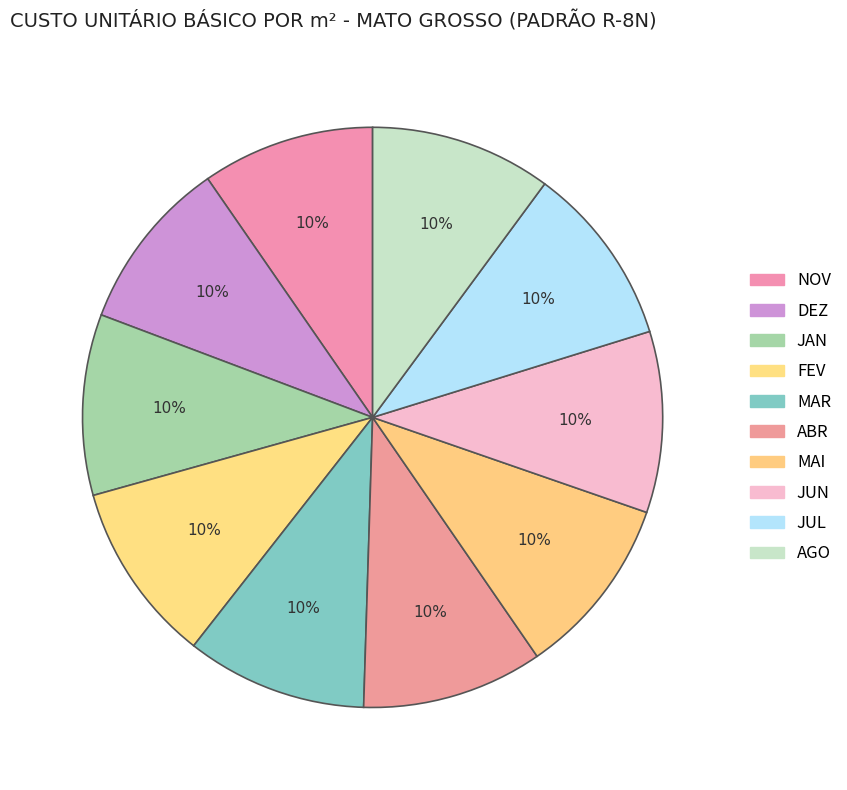

True or false: DEZ accounts for 3% of the total.

False